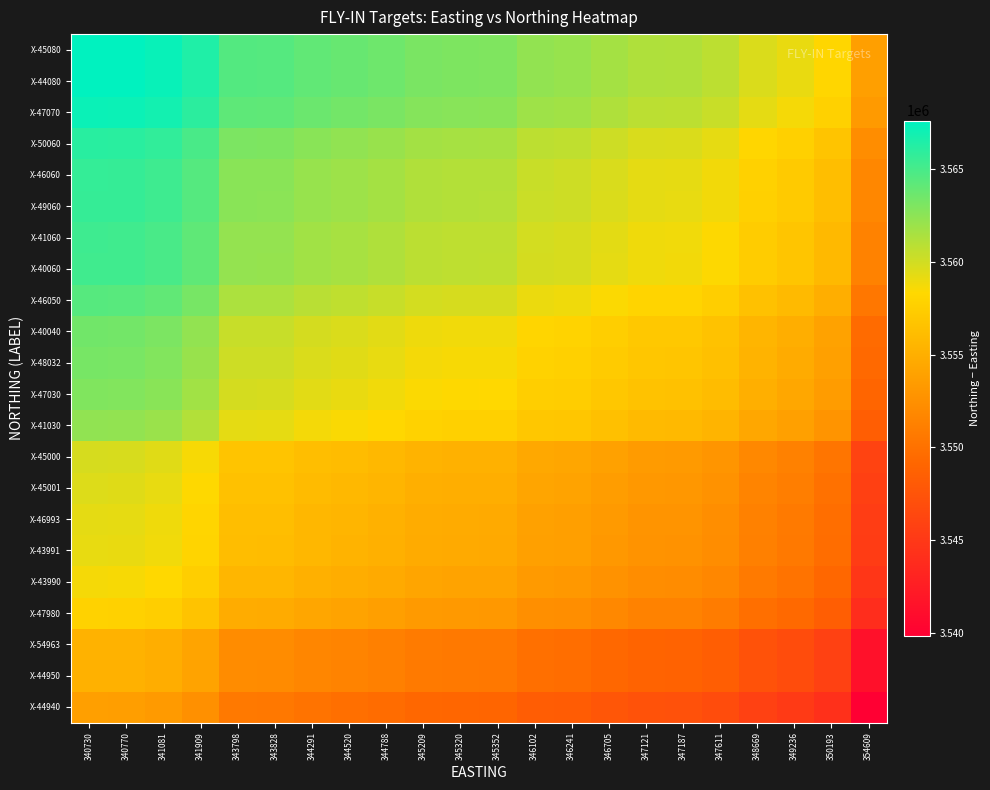

Which series has the widest spread of values?

X-44940